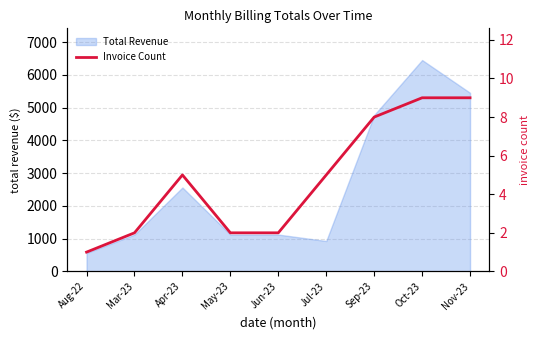

The value at Sep-23 is 2. True or false?

False